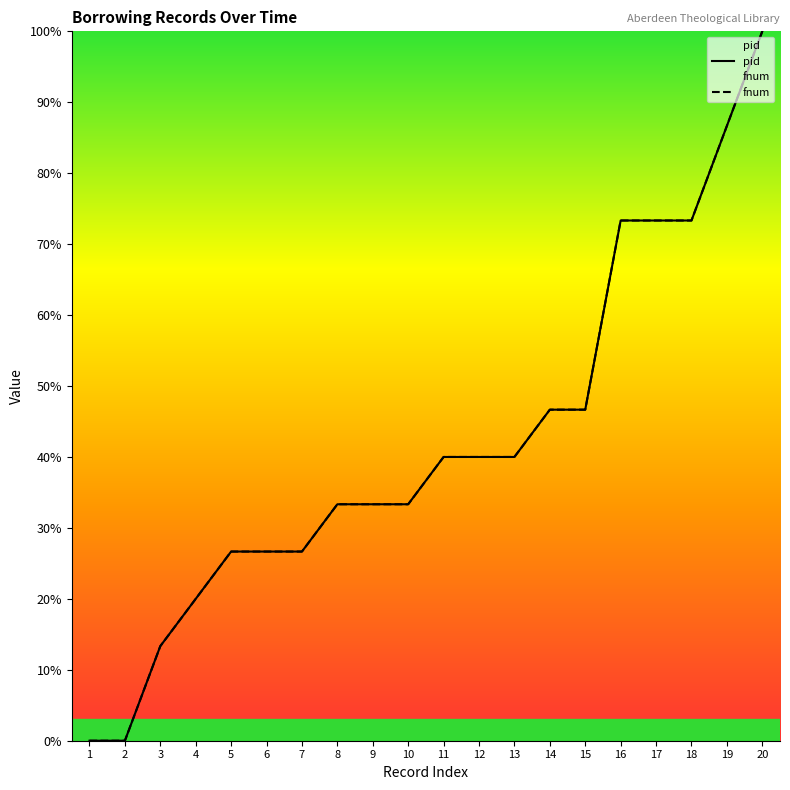

What is the value of the fnum point at the 3rd from the left?

13.3